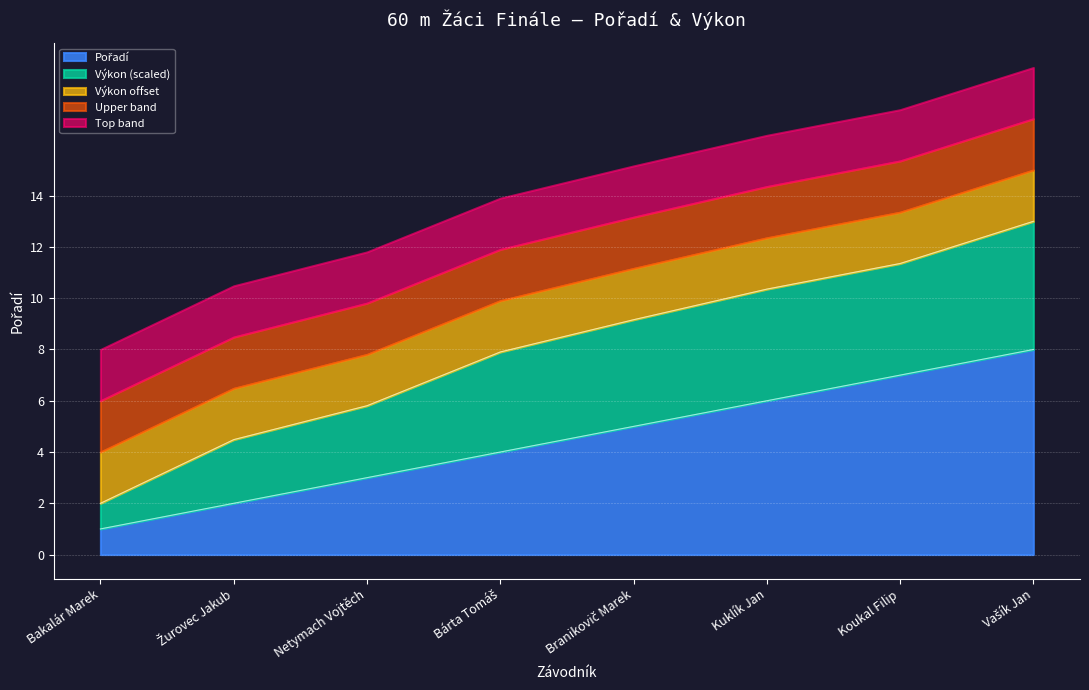

True or false: the data shows 3 at Žurovec Jakub.

False